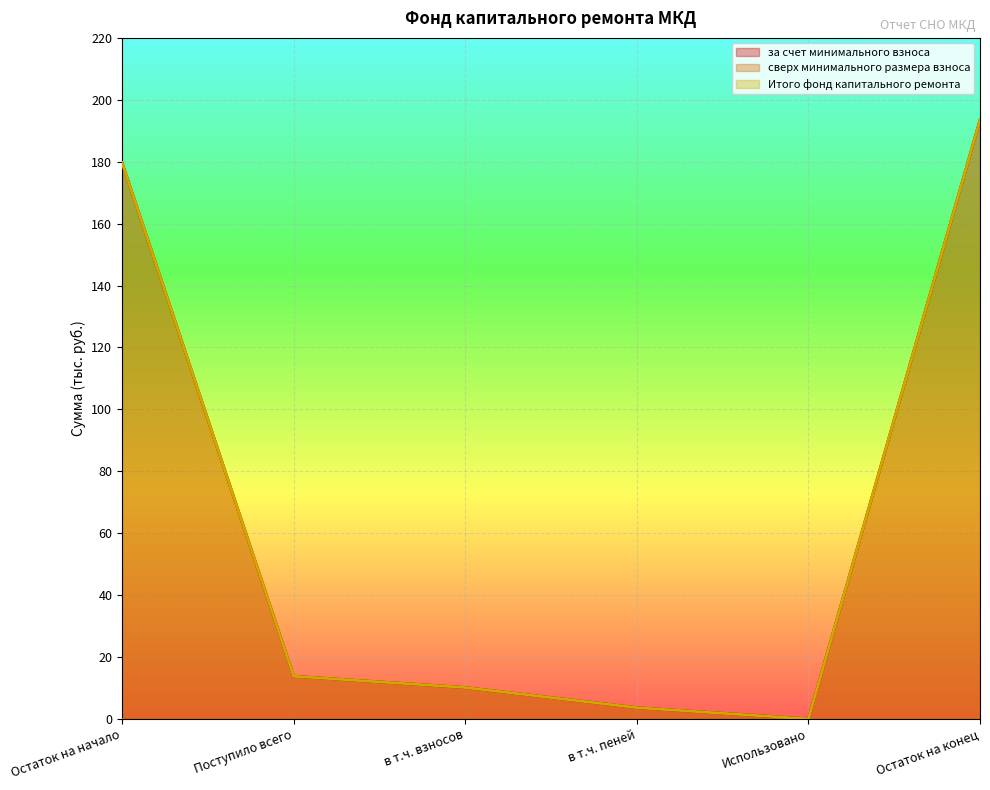

What is the sum of the за счет минимального взноса values at в т.ч. пеней and Остаток на конец?

197.1